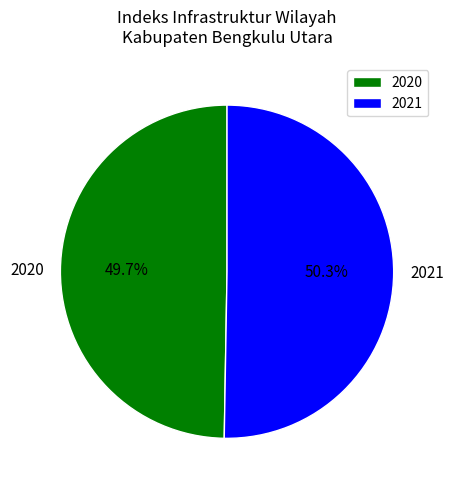

What percentage is NOT represented by 2020?

50.3%